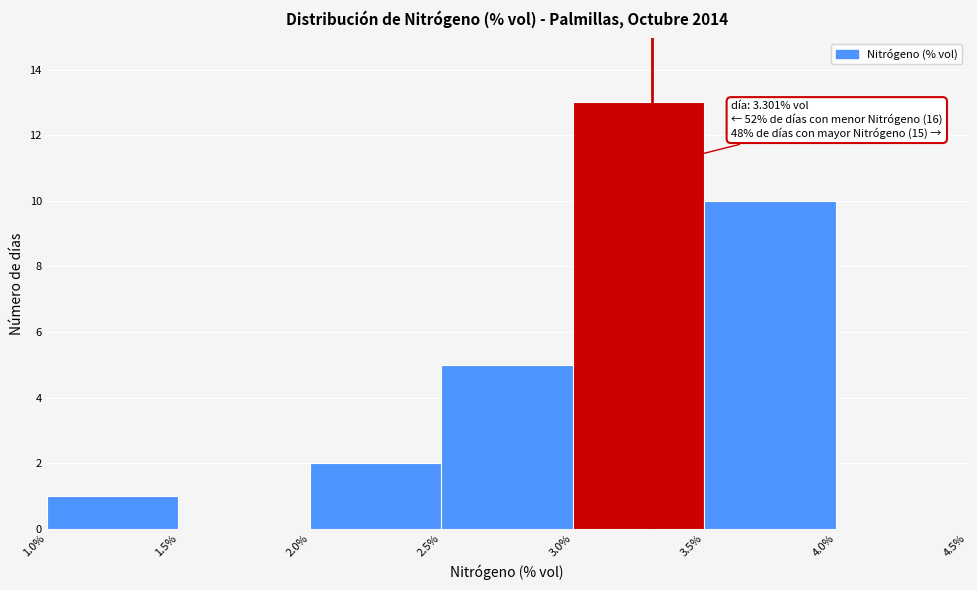

Over which range of the x-axis is the bar tallest?

3.0% to 3.5%